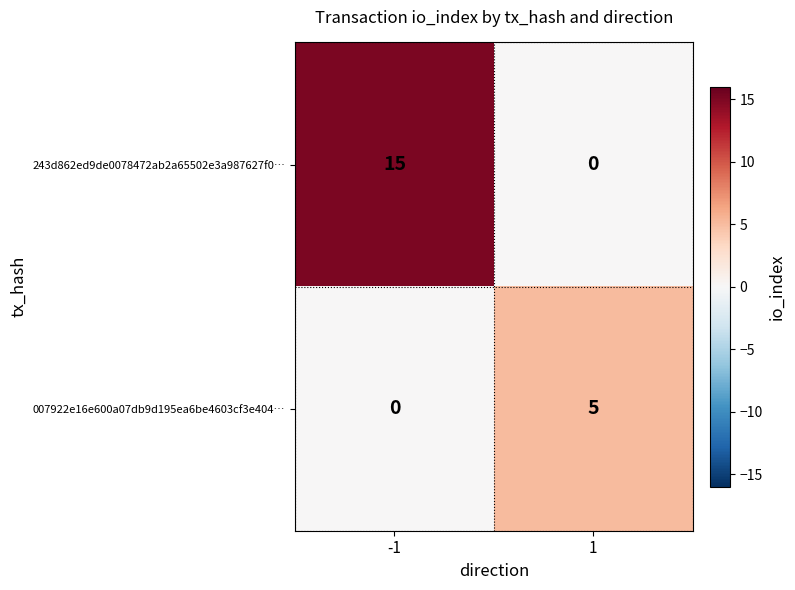

What is the difference between the 007922e16e600a07db9d195ea6be4603cf3e404… values at -1 and 1?

5